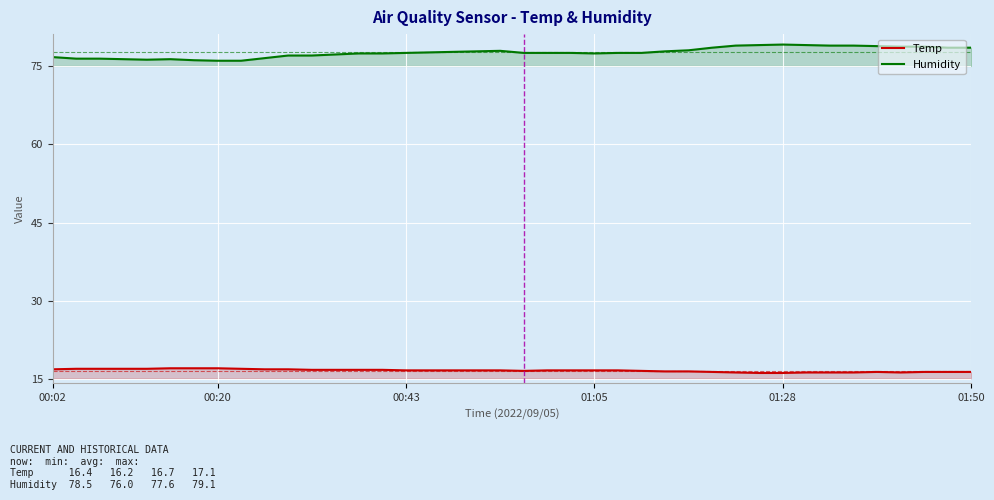

The Humidity series shows 112.5 at 00:43. True or false?

False